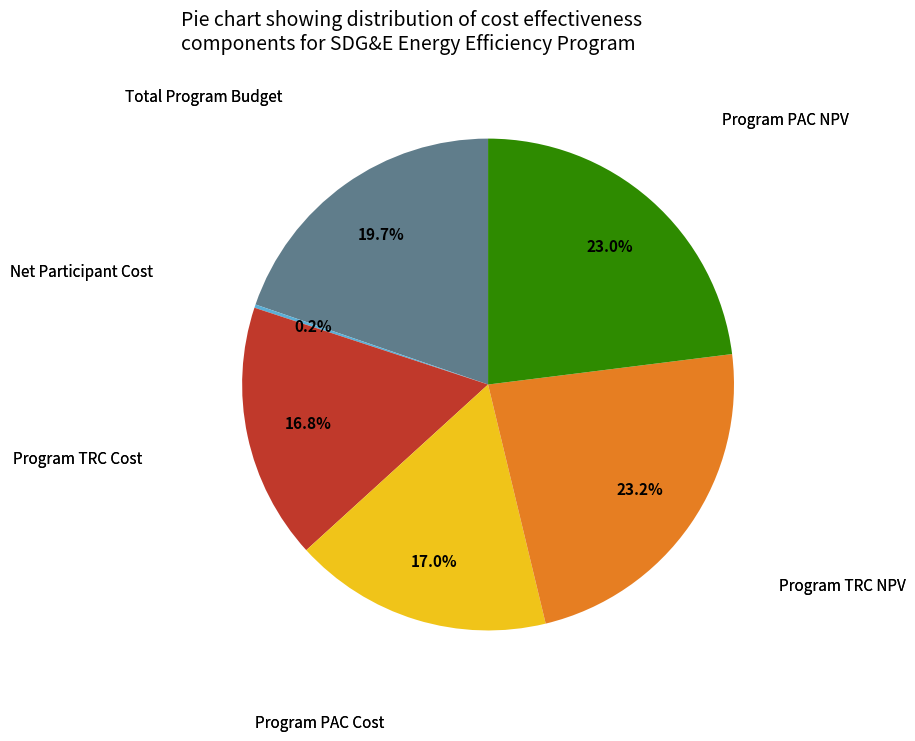

Is there a majority slice in this chart?

No